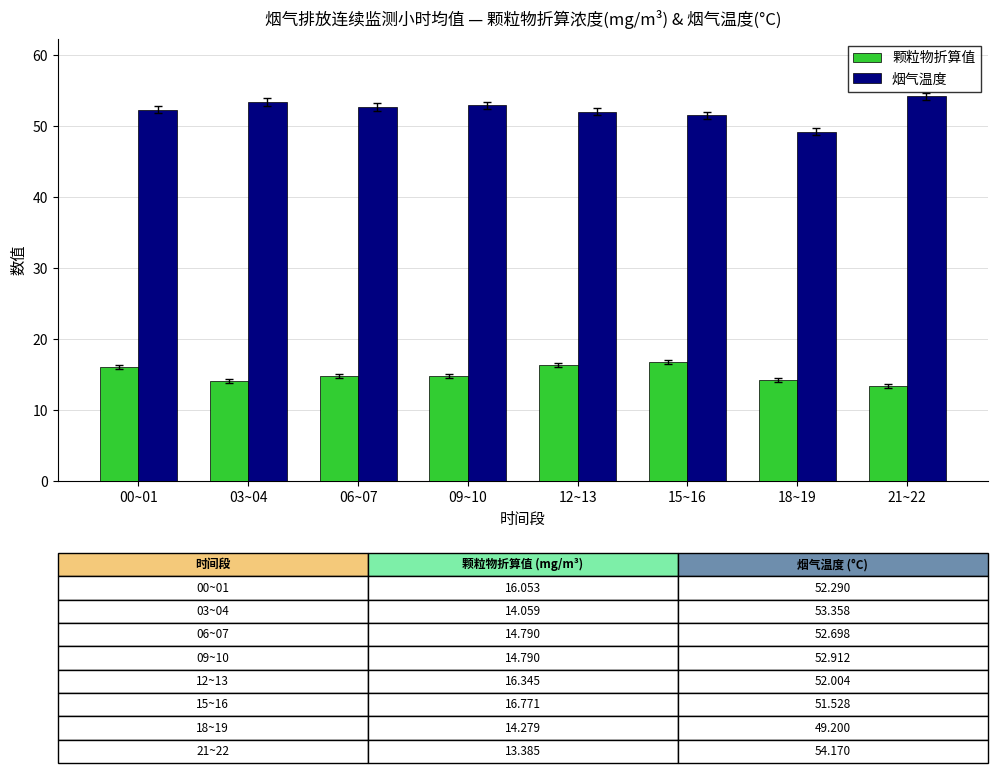

What is the label of the 8th bar from the left?

21~22